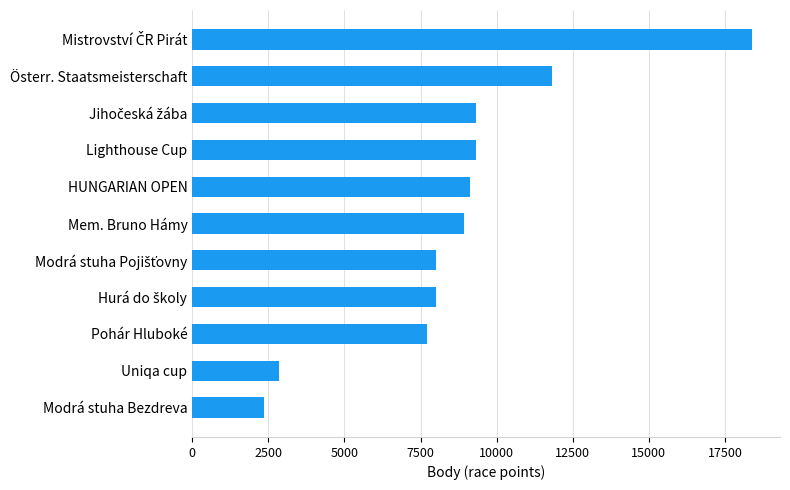

How many distinct data groups are displayed?

1